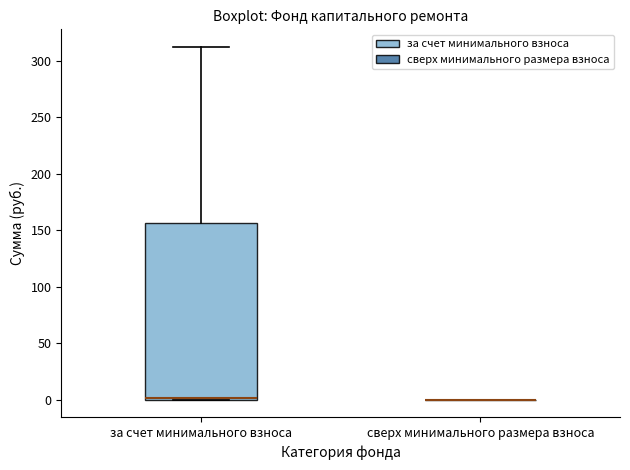

Reading left to right, read every box against the y-axis: the position of its median line, the range the box covers, and the ends of its whiskers. The values are not printed on the chart, so give them approximately, as read against the axis.

за счет минимального взноса: median 0, box 0 to 155, whiskers 0 to 310
сверх минимального размера взноса: box collapsed to a line at 0, whiskers 0 to 0